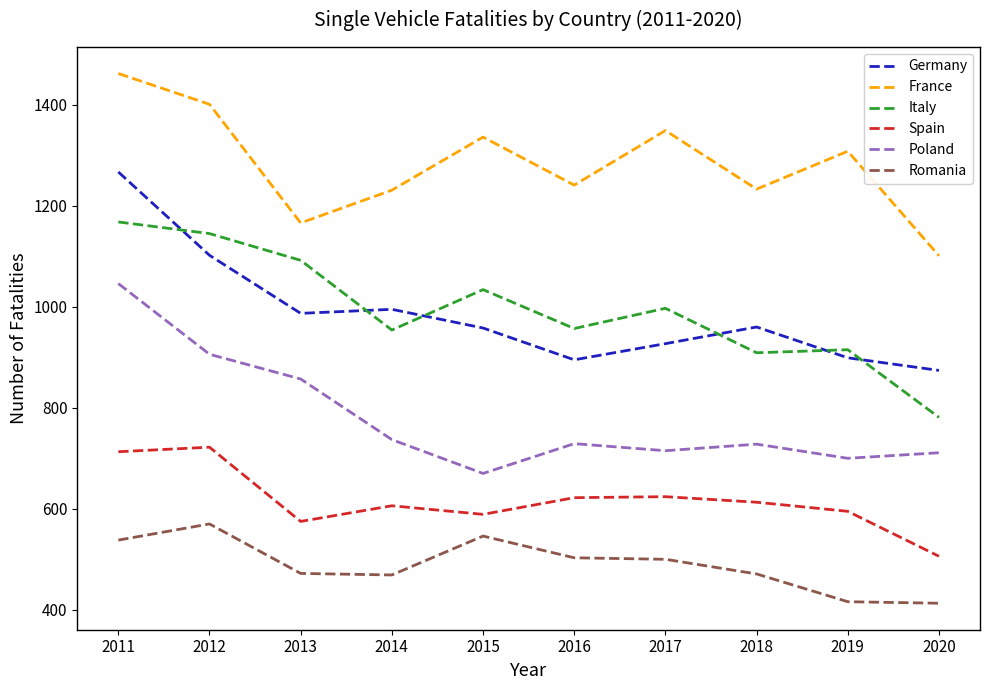

What is the sum of the Italy values at 2019 and 2016?

1872